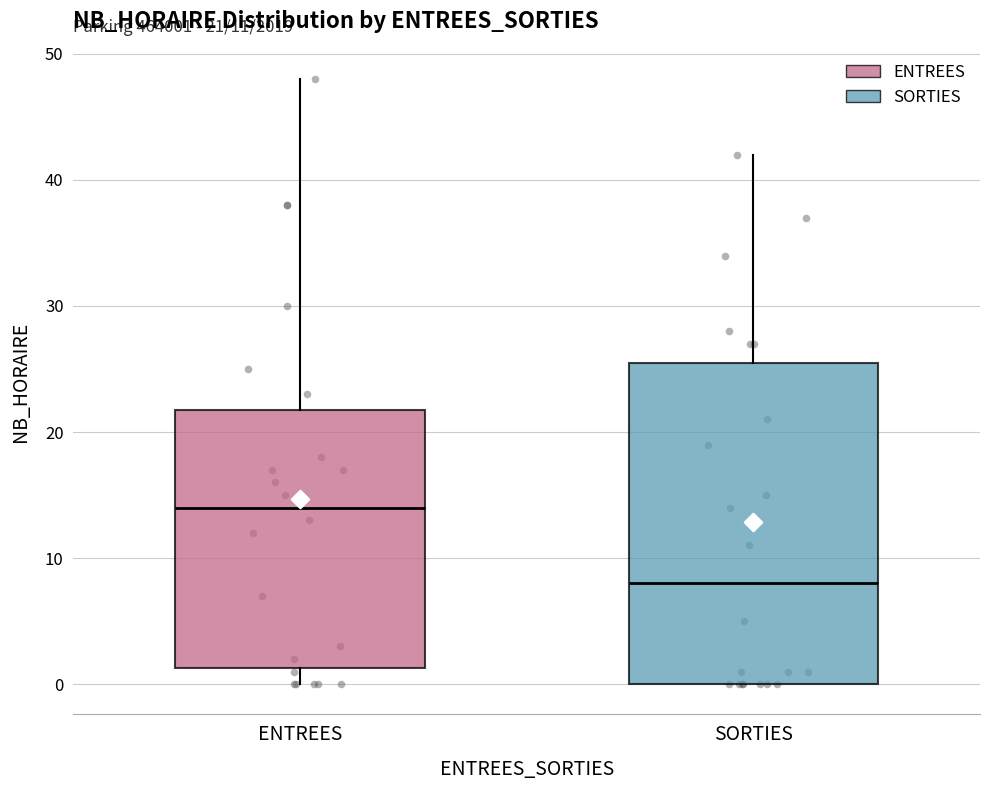

Which box's median line is the lowest?

SORTIES